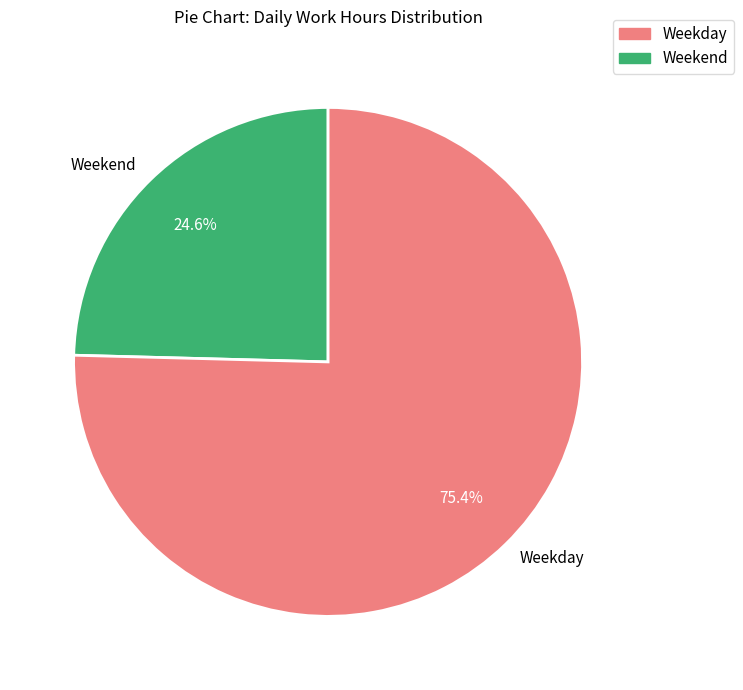

Which category has the smallest portion of the pie?

Weekend